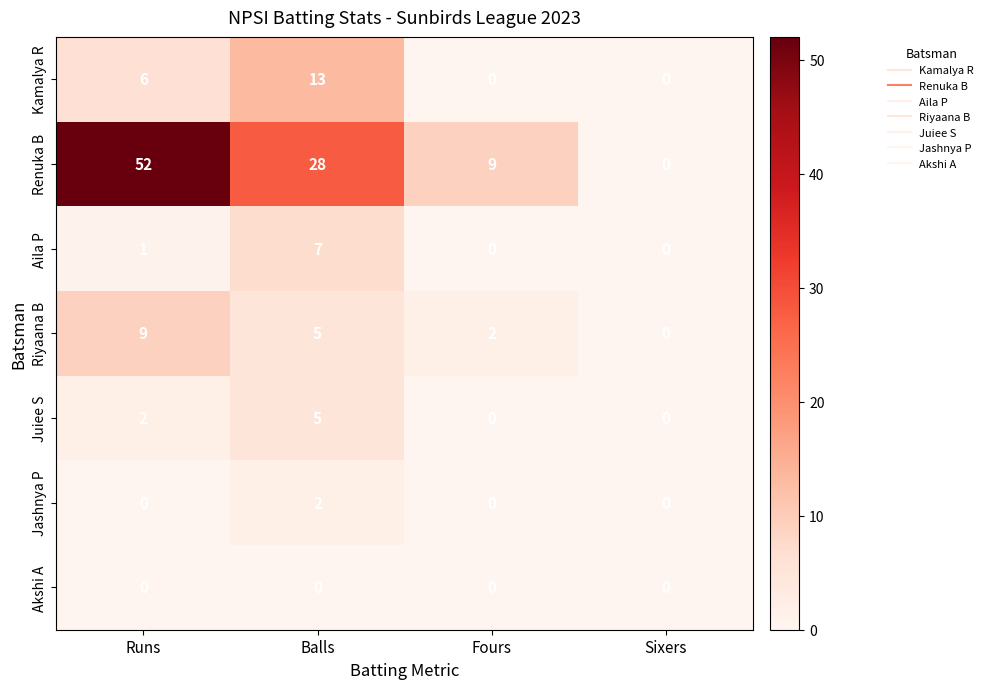

Which series has the widest spread of values?

Renuka B